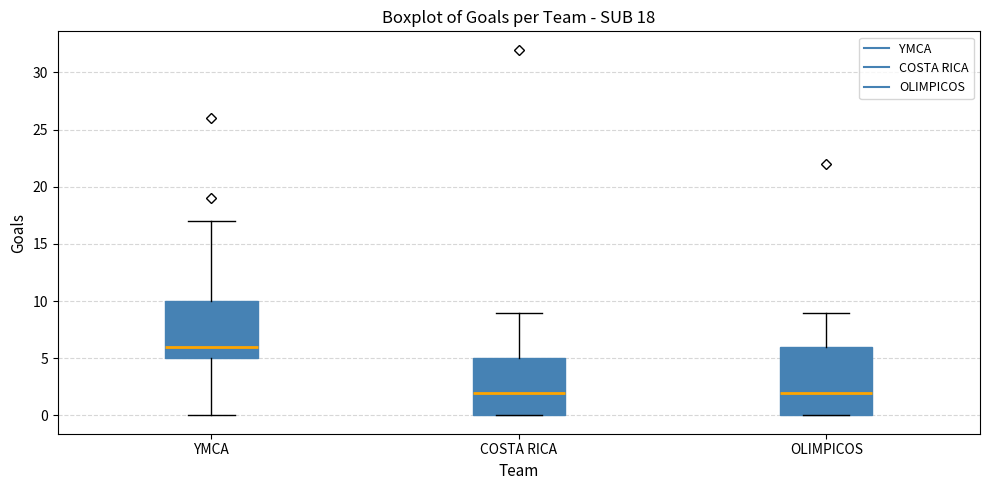

Comparing the boxes themselves (not the whiskers), which one is the tallest?

OLIMPICOS